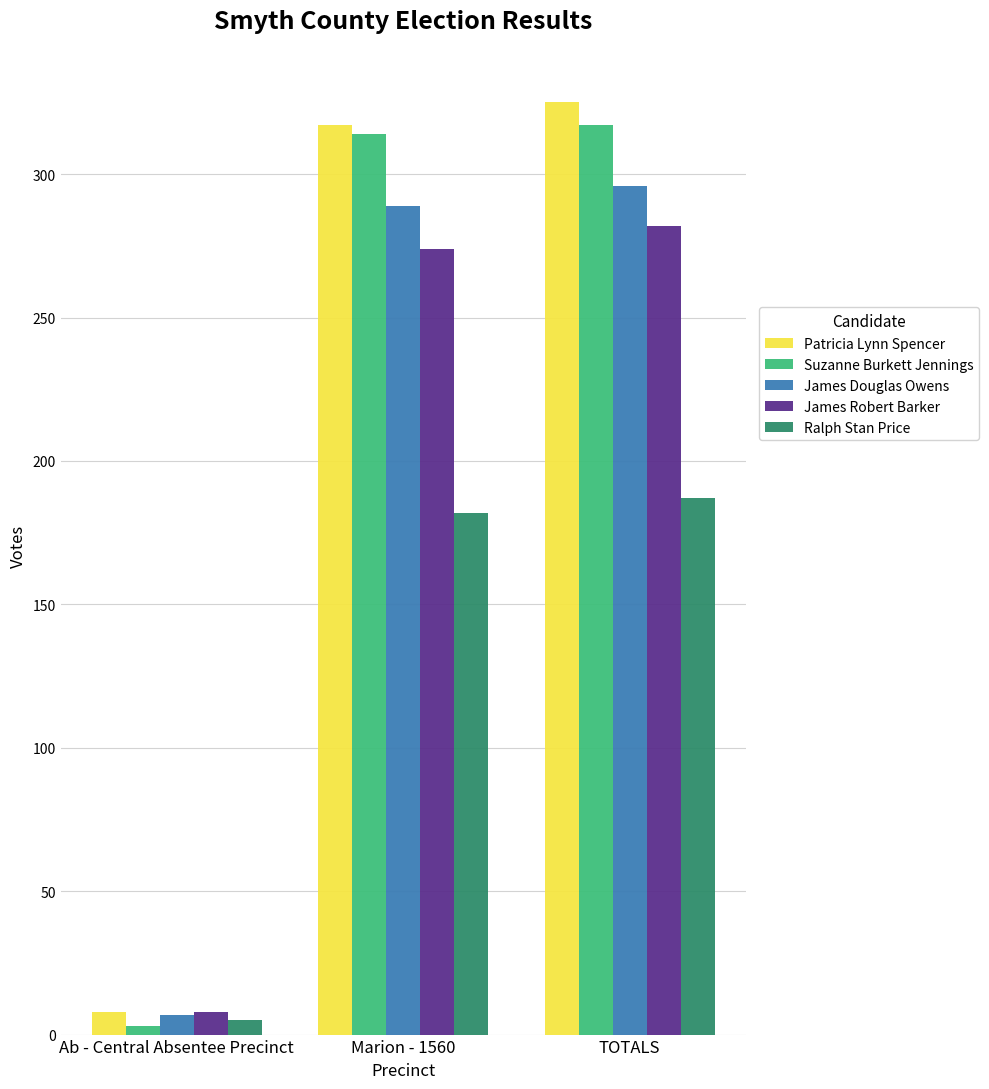

What is the greatest value displayed?

325